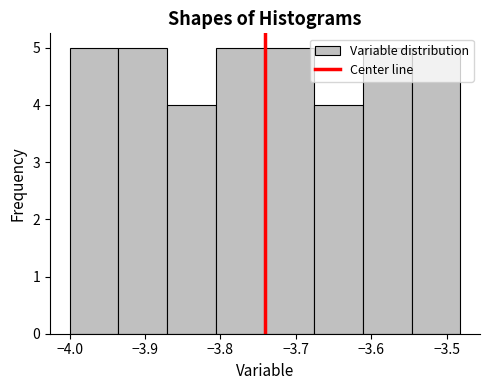

Reading left to right, list every bar in this chart as the range it spans on the x-axis followed by its height. Neither the bar edges nor the heights are printed on the chart, so give them approximately, as read against the axes.

-4.00 to -3.94: 5
-3.94 to -3.87: 5
-3.87 to -3.81: 4
-3.81 to -3.74: 5
-3.74 to -3.68: 5
-3.68 to -3.61: 4
-3.61 to -3.55: 5
-3.55 to -3.48: 5